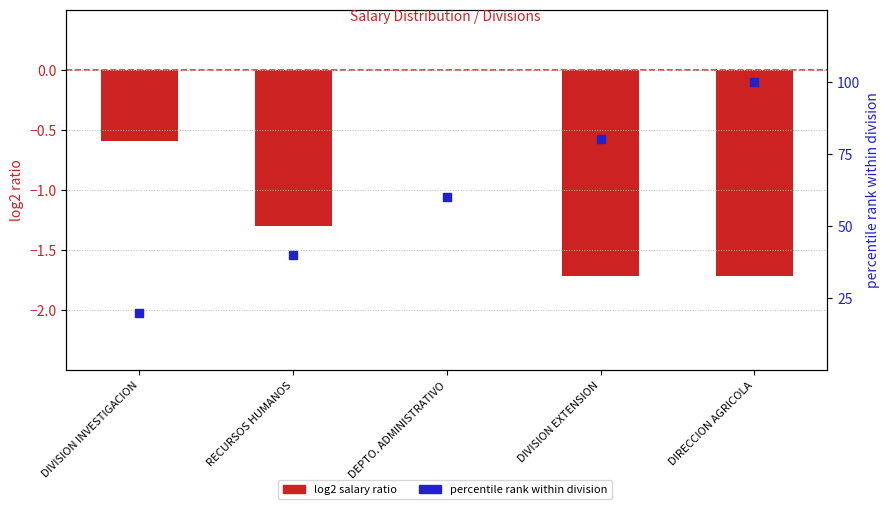

Which series contains the highest Y value?

percentile rank within division